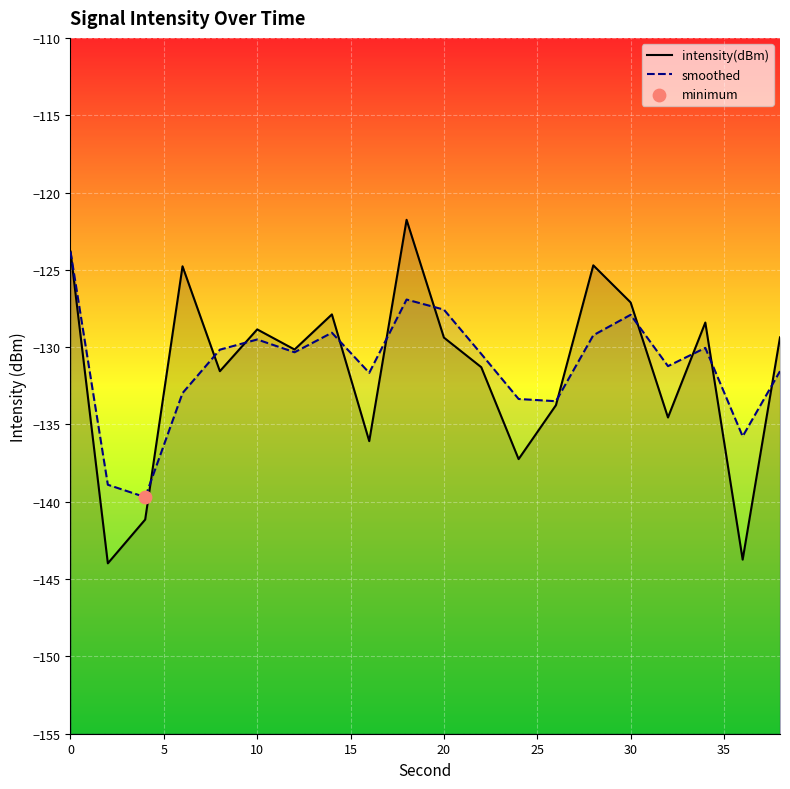

Which series has the widest spread of Y values?

intensity(dBm)